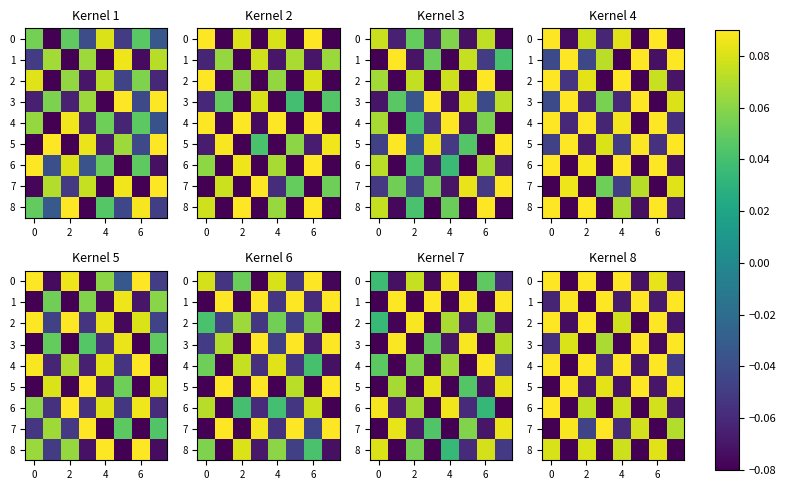

What is the difference between the maximum and second lowest values in the 1 series?

0.2